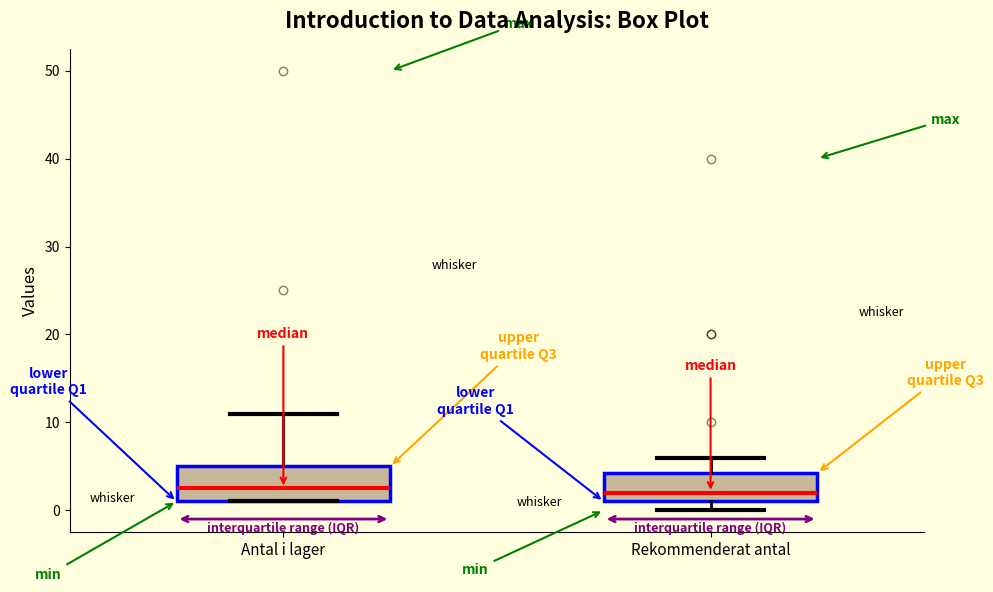

Reading left to right, transcribe this box plot: for each box, give where its median line is, the range the box spans, and where its two whiskers end, as read against the y-axis. The values are not printed on the chart, so give them approximately, as read against the axis.

Antal i lager: median 3, box 1 to 5, whiskers 1 to 11
Rekommenderat antal: median 2, box 1 to 4, whiskers 0 to 6